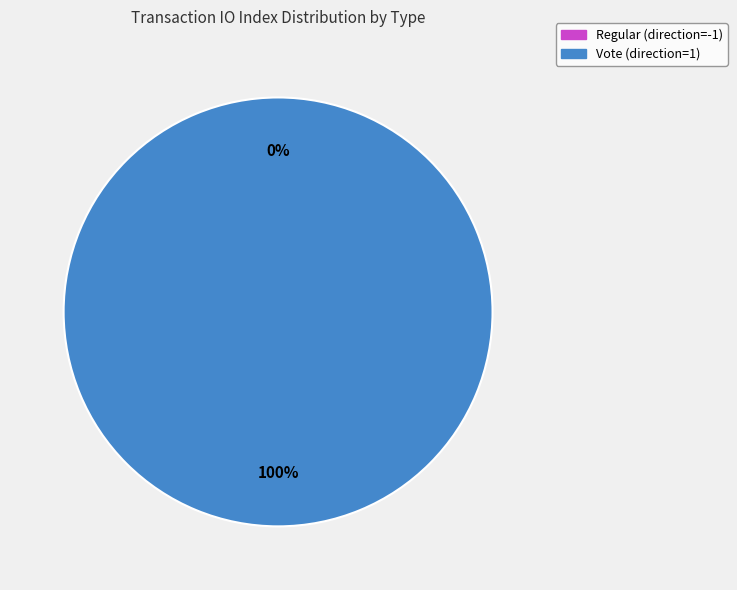

To the nearest percent, what percentage of the pie is Vote (direction=1)?

100%